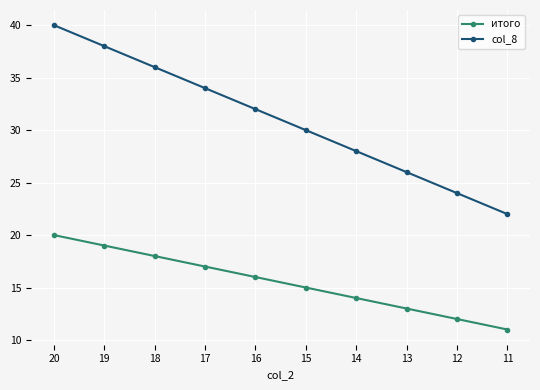

True or false: col_8 and итого cross at least once.

False